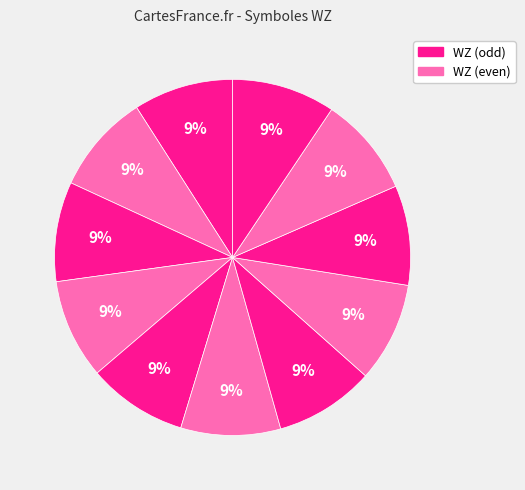

How many slices are in this pie chart?

11